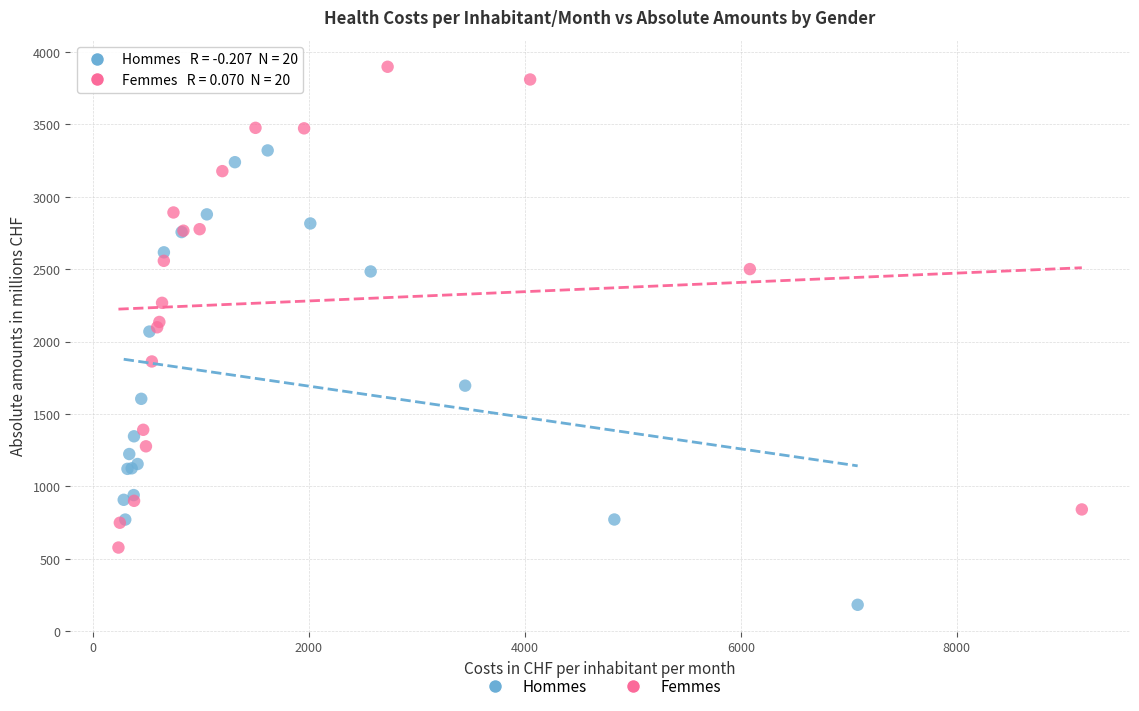

Which series reaches the minimum Y coordinate?

Hommes